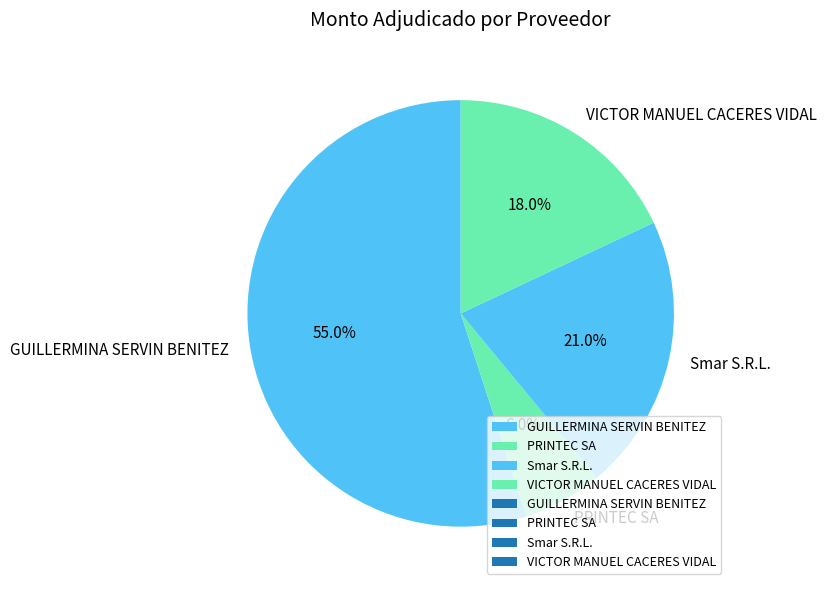

Count the number of slices in the pie.

4